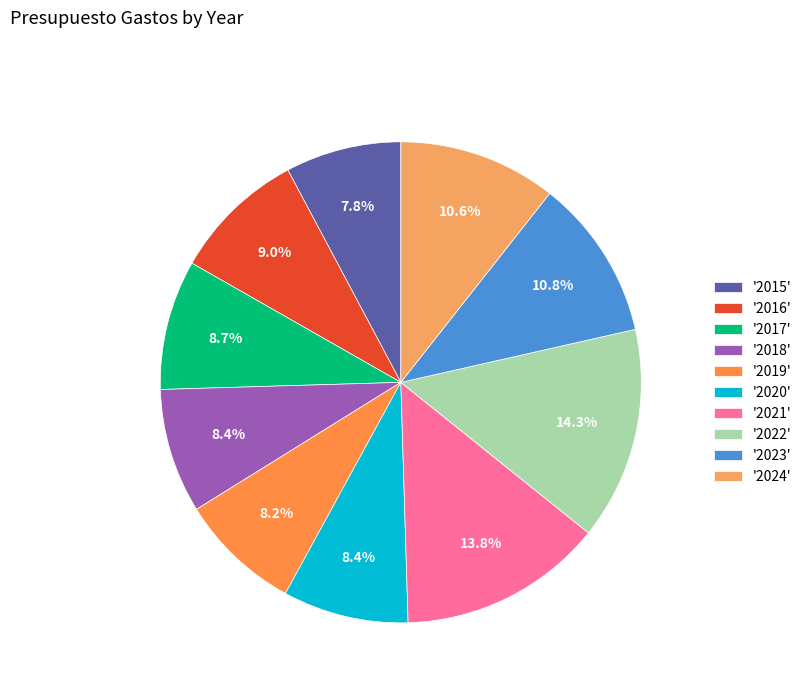

Is there a majority slice in this chart?

No